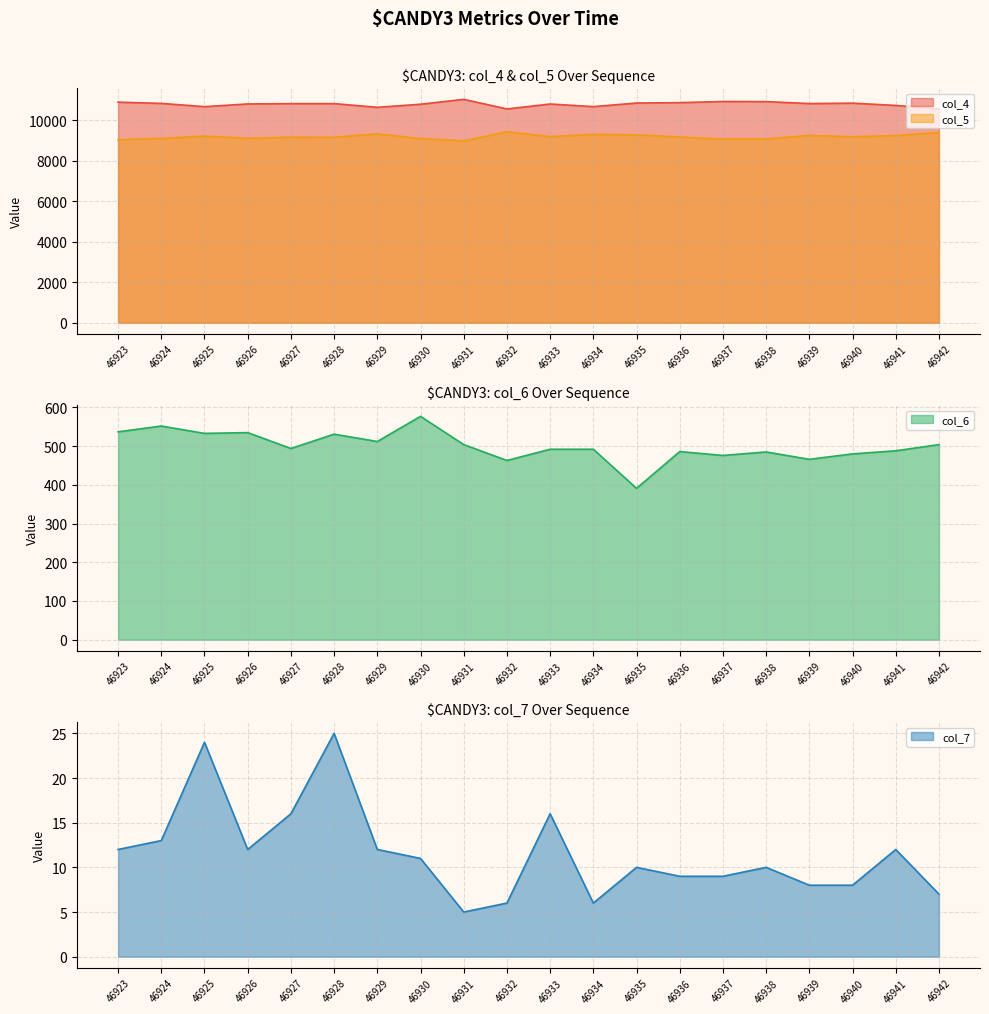

At which label is col_6 closest to 484?

46938